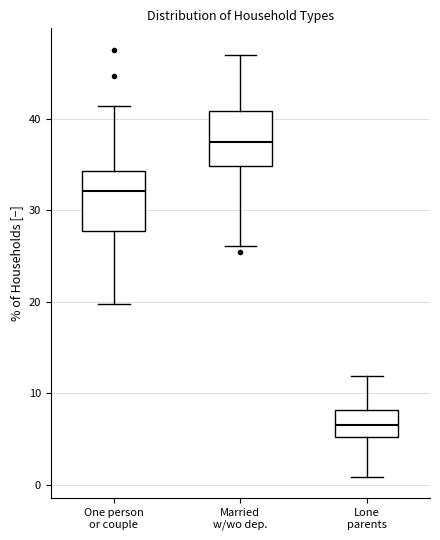

Reading left to right, transcribe this box plot: for each box, give where its median line is, the range the box spans, and where its two whiskers end, as read against the y-axis. The values are not printed on the chart, so give them approximately, as read against the axis.

One person or couple: median 32, box 28 to 34, whiskers 20 to 41
Married w/wo dep.: median 37, box 35 to 41, whiskers 26 to 47
Lone parents: median 7, box 5 to 8, whiskers 1 to 12